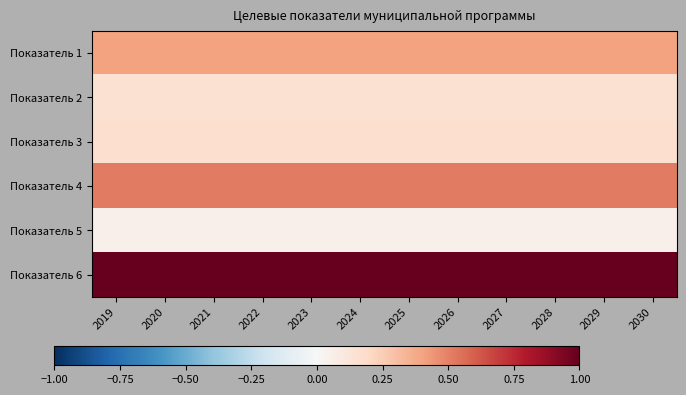

What is the minimum value shown in the chart?

0.1